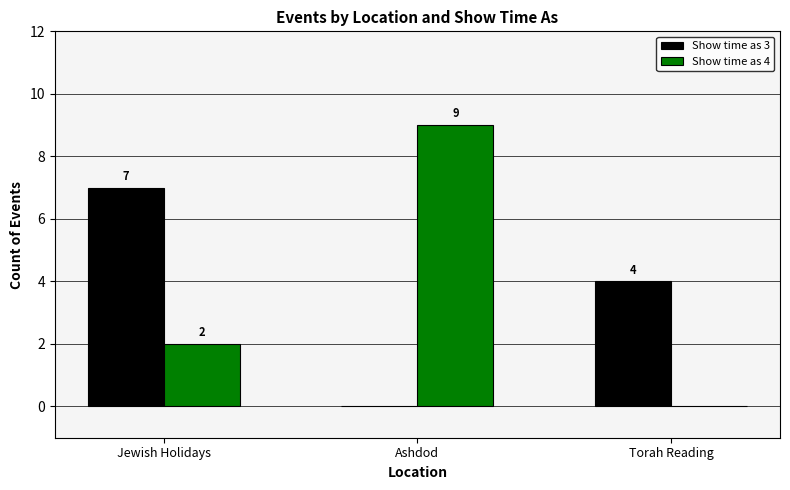

Reading right to left, list all the values displayed in this chart.

Show time as 3: 4	0	7
Show time as 4: 0	9	2